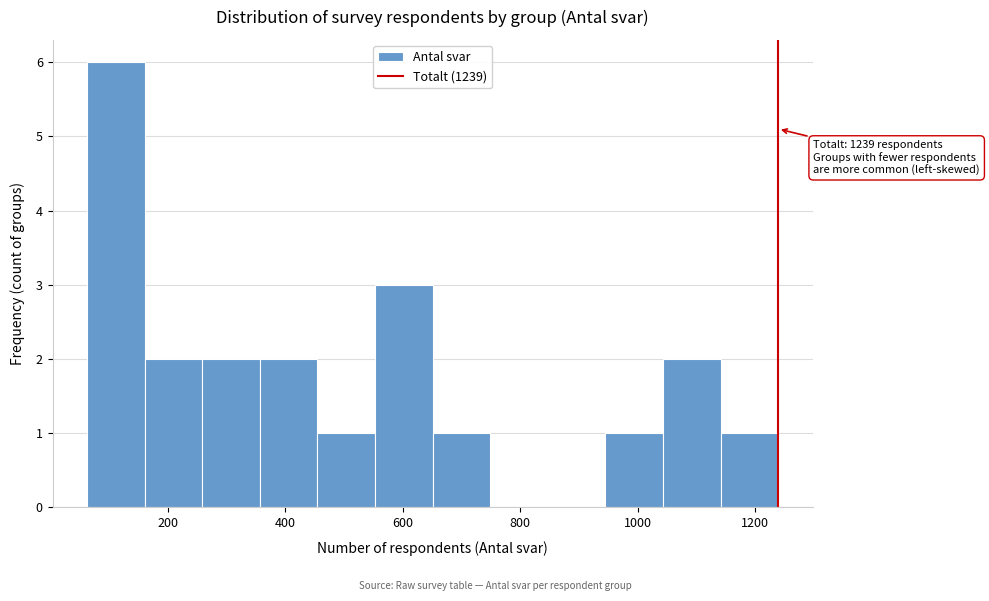

Over which range of the x-axis is the bar tallest?

60 to 160